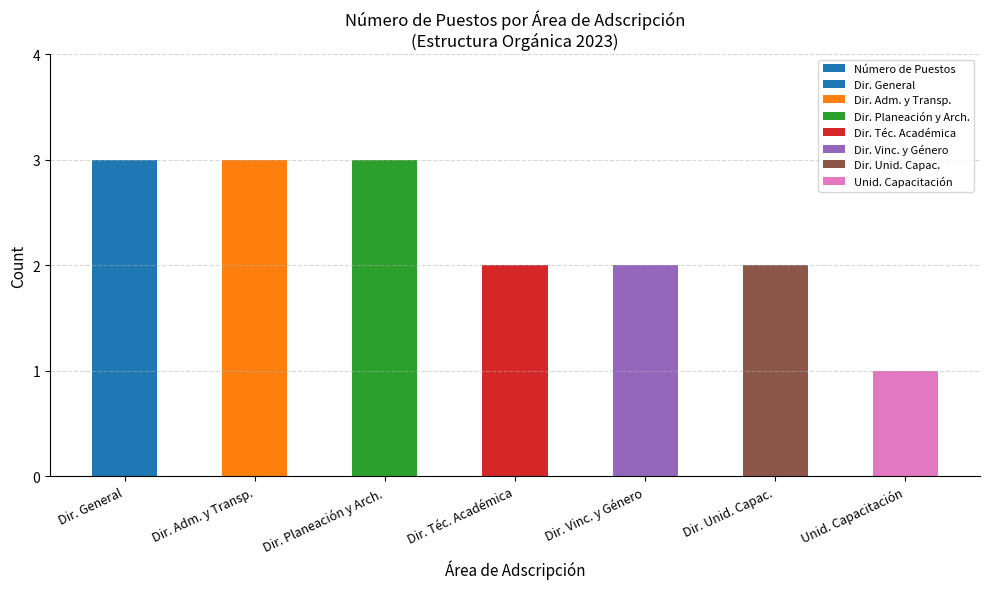

Between Dir. Adm. y Transp. and Dir. Vinc. y Género, which is larger?

Dir. Adm. y Transp.